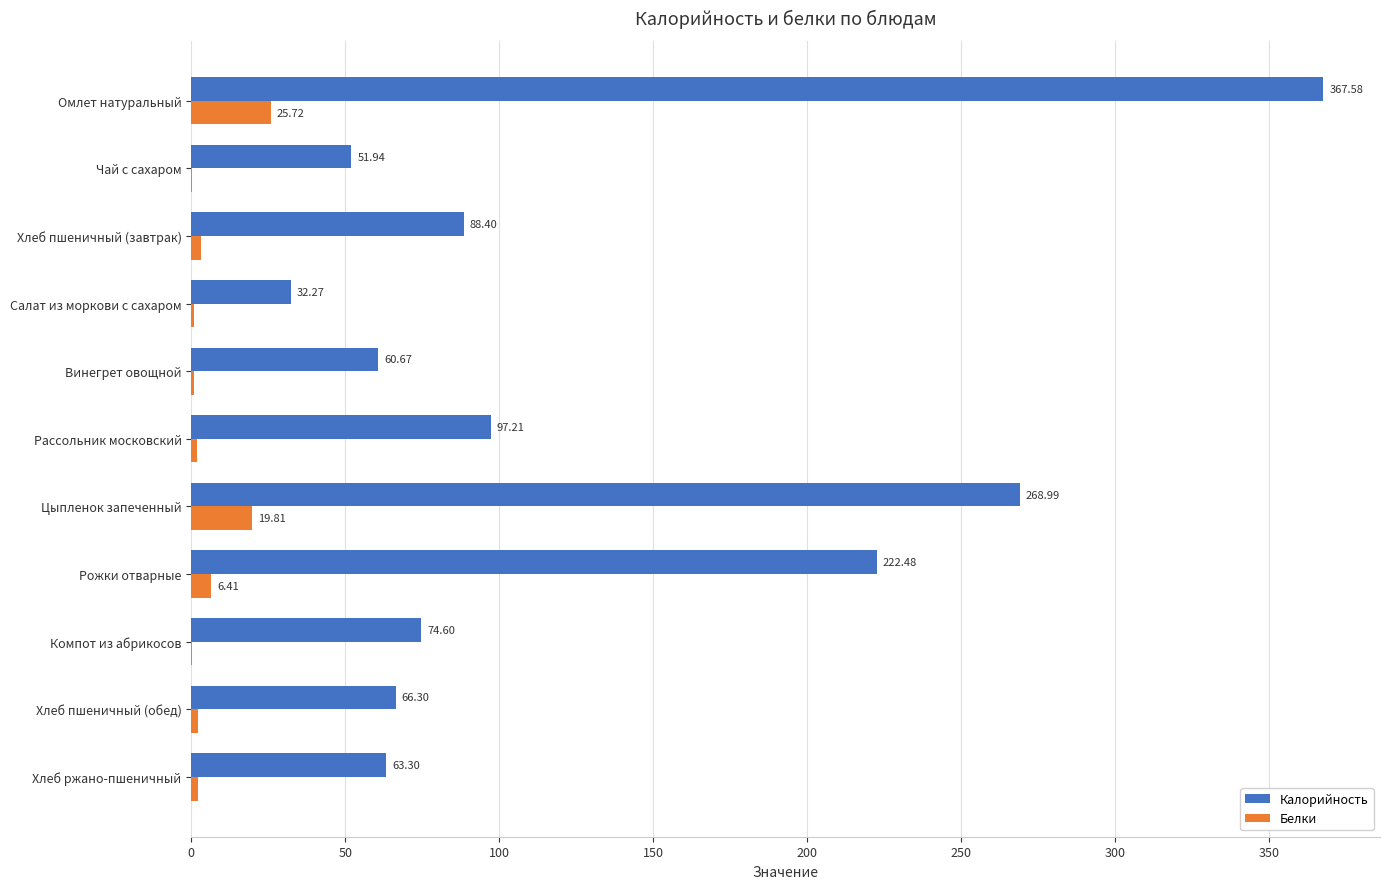

What is the maximum value for Белки?

25.7